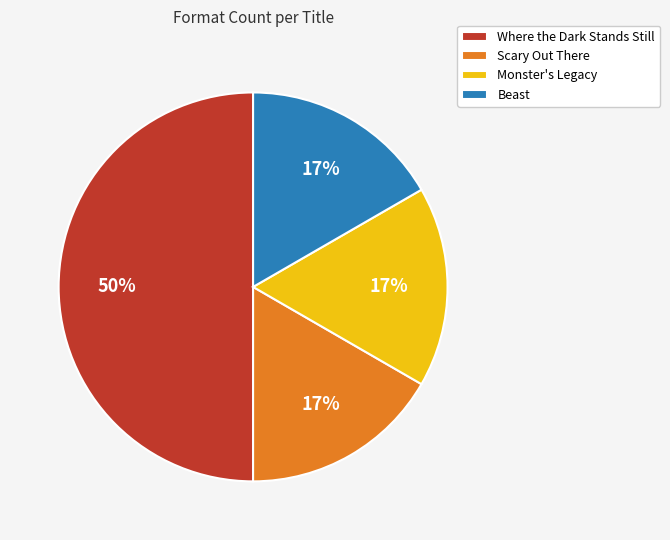

To the nearest percent, what percentage of the pie is Where the Dark Stands Still?

50%